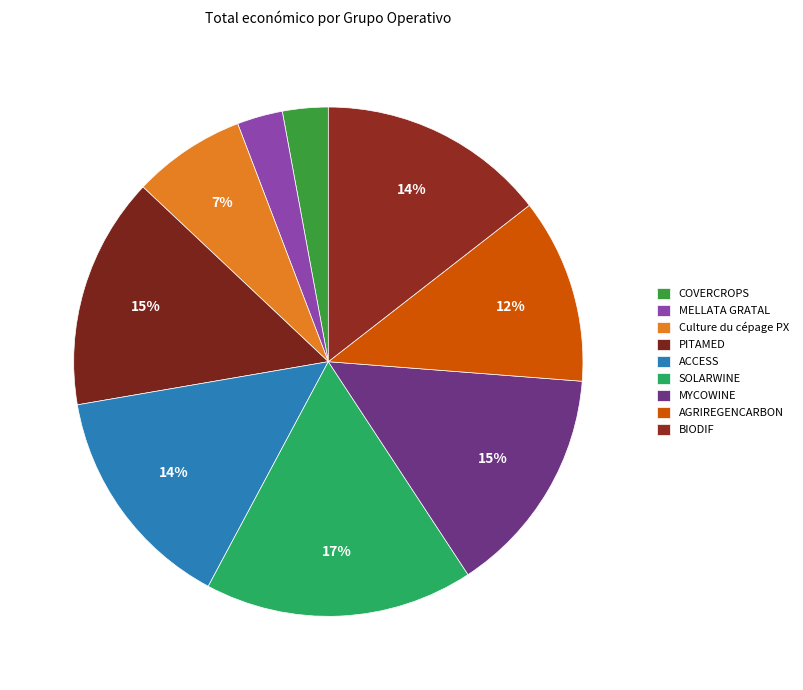

Is COVERCROPS the majority of the pie?

No